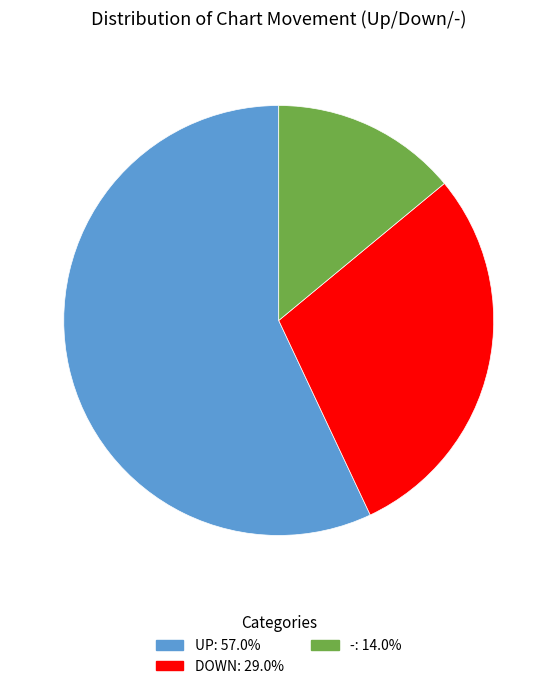

Is there a majority slice in this chart?

Yes